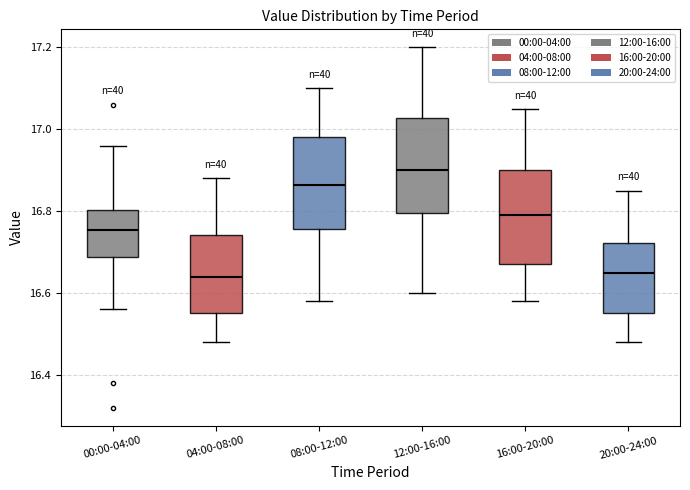

Where does the upper whisker of the box for 08:00-12:00 end on the y-axis? The values are not printed on the chart, so give them approximately, as read against the axis.

17.10